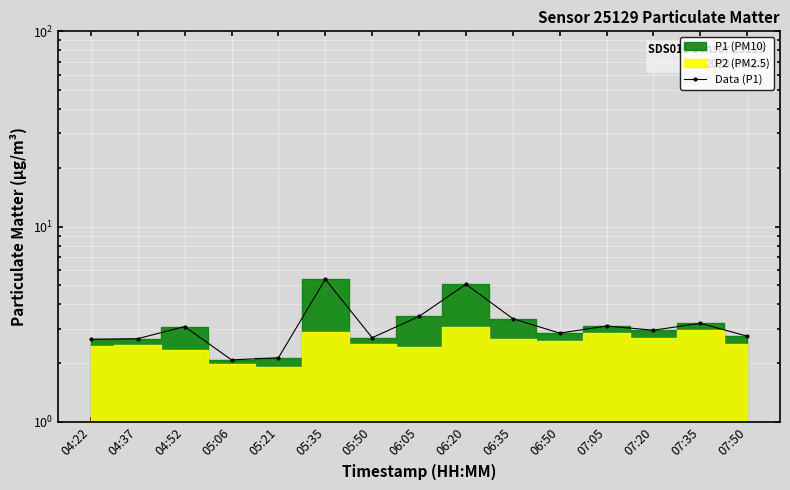

Reading left to right, what are all the values shown in this chart?

2.6	2.7	3.1	2.1	2.1	5.4	2.7	3.5	5.1	3.4	2.9	3.1	3.0	3.2	2.8